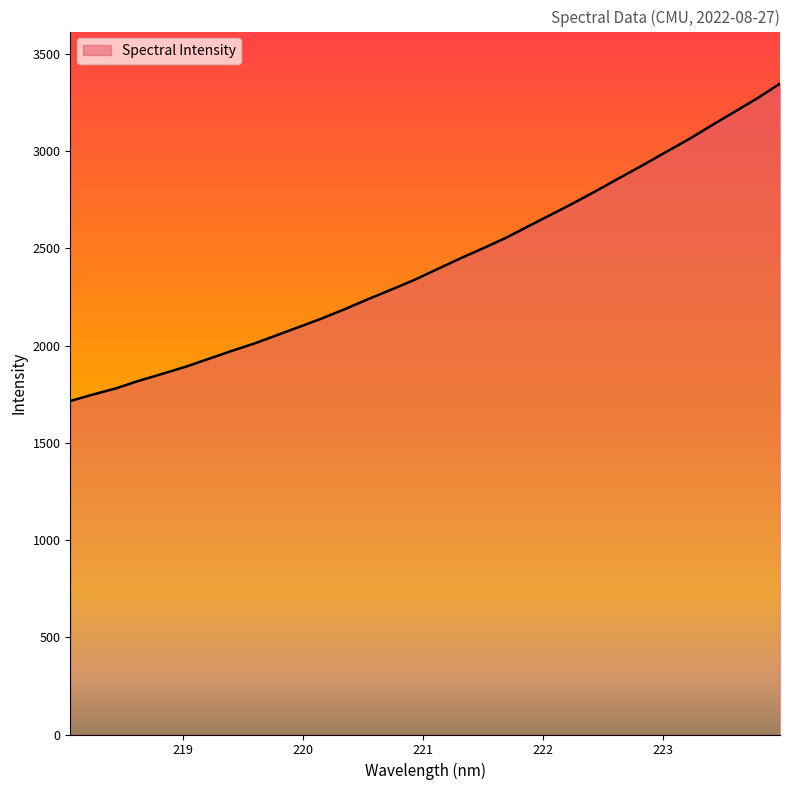

What is the average value?

2424.3